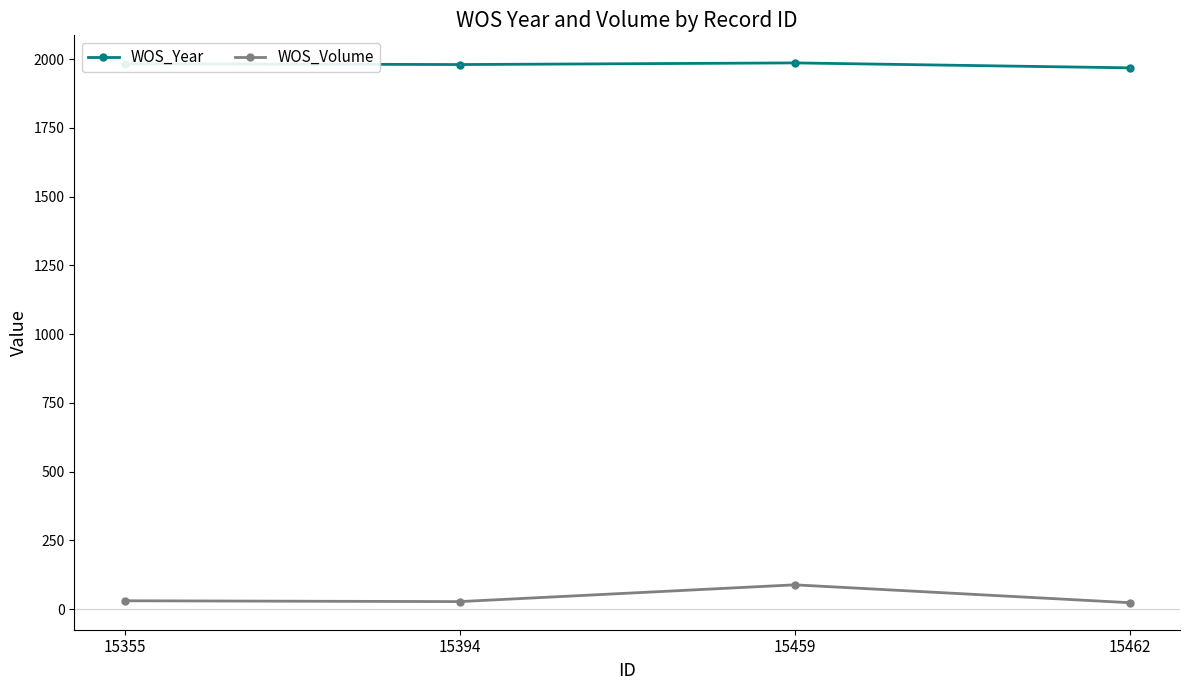

At how many categories does at least one series exceed 115?

4